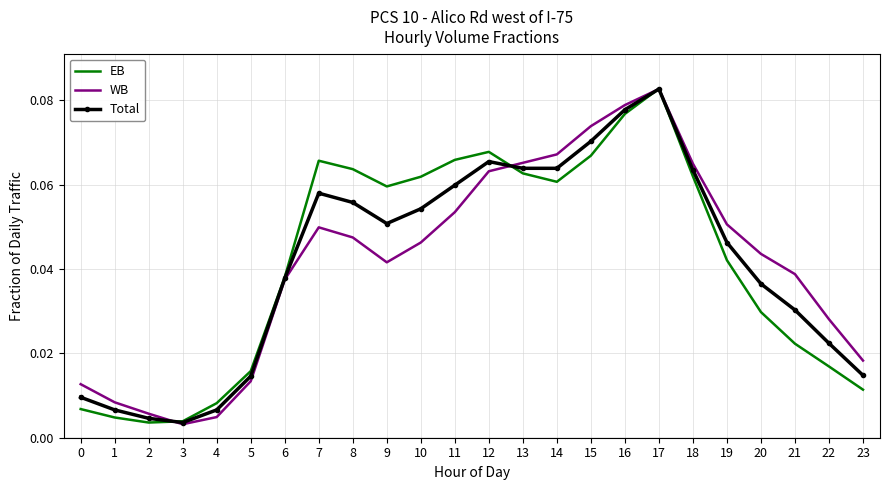

At which label does WB reach its peak?

17